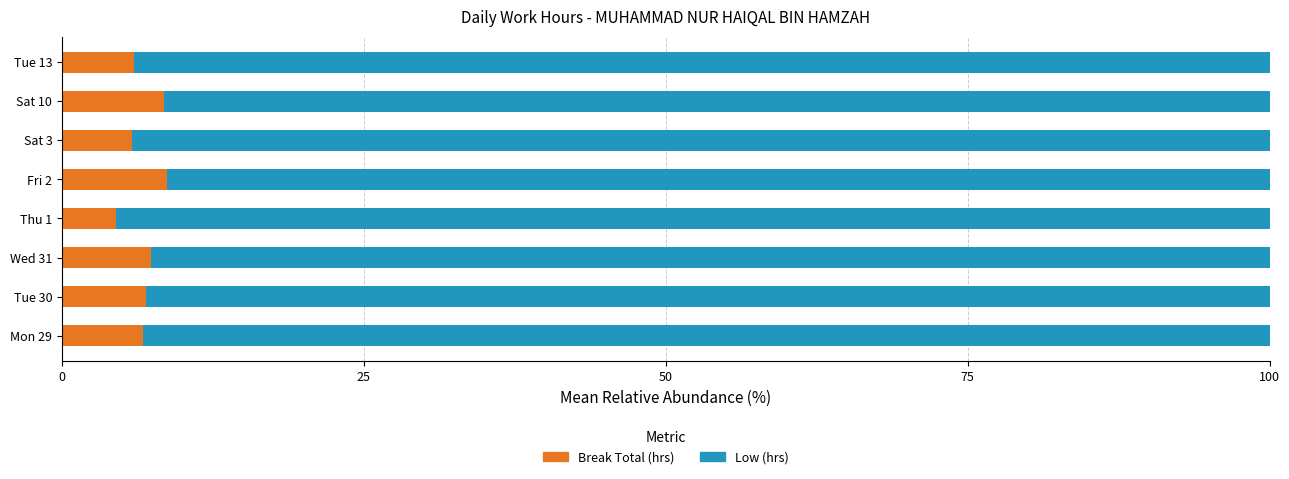

What value does the Break Total (hrs) series have at Fri 2?

8.7